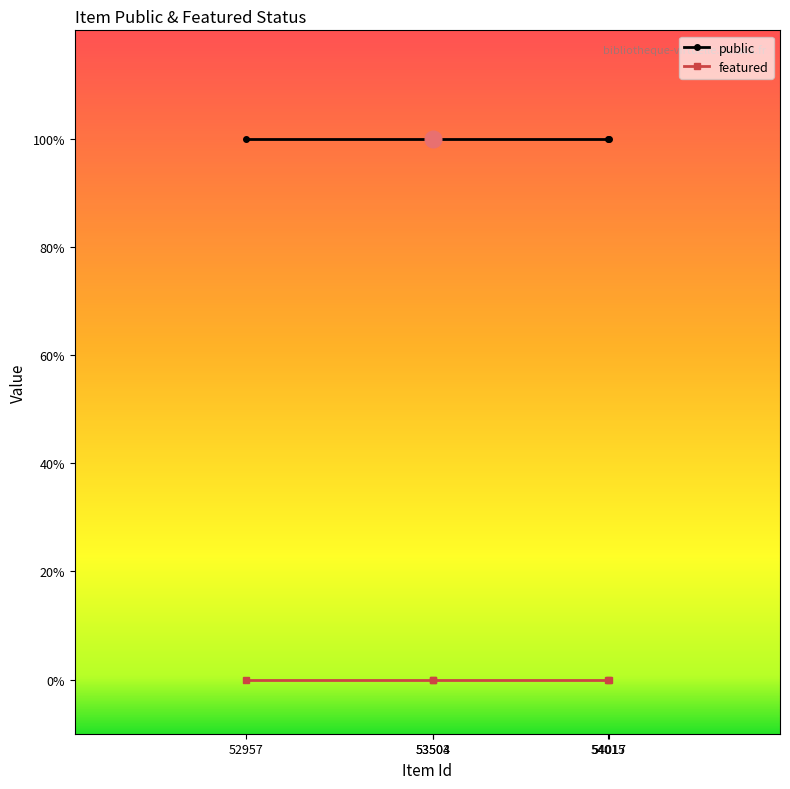

Is the value of featured at 54017 greater than the value of public at 54015?

No